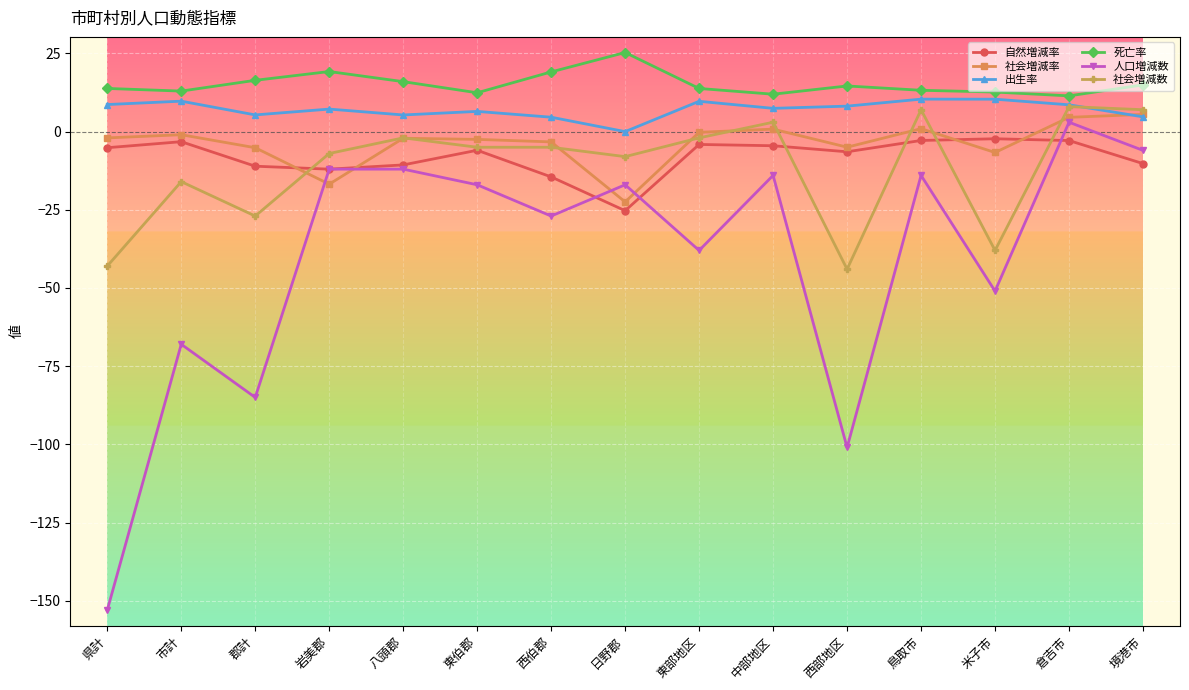

True or false: 人口増減数 and 出生率 cross at least once.

False